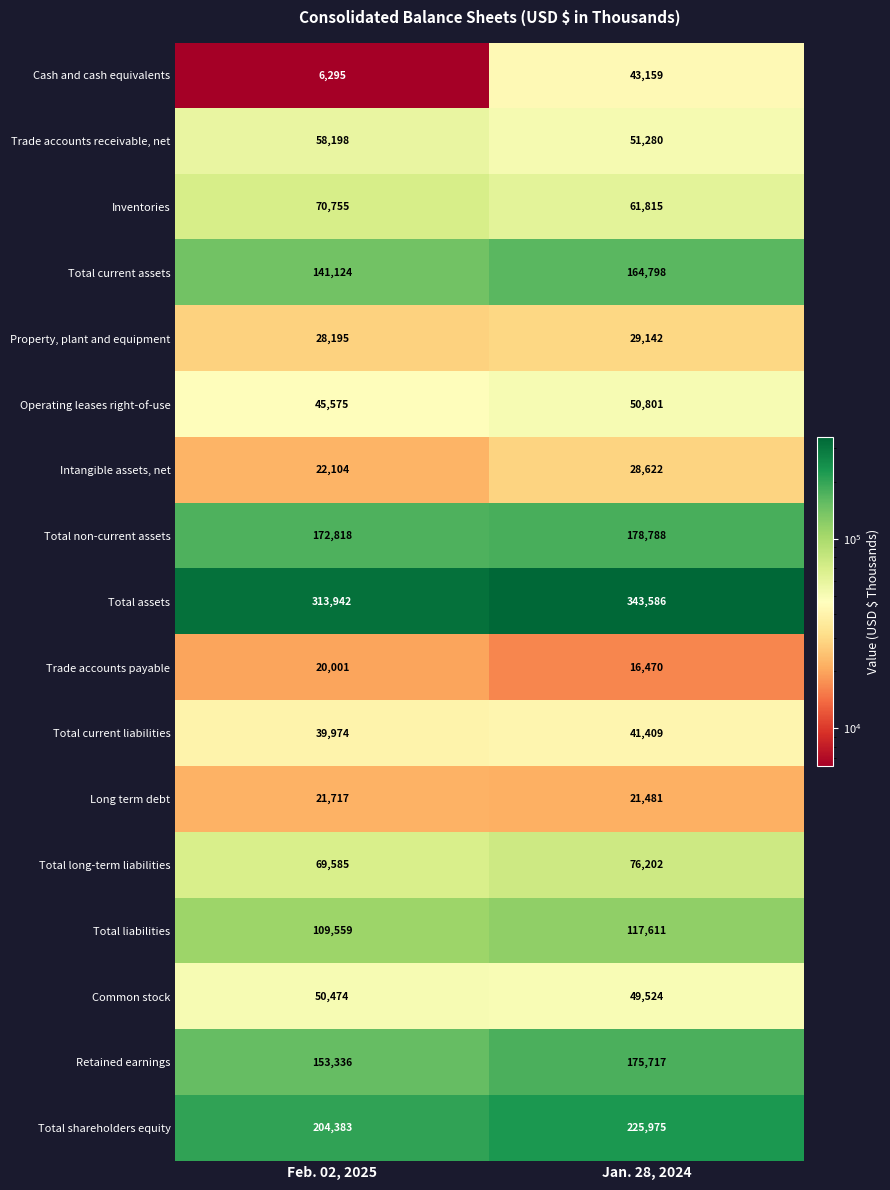

Which series has the largest total across all categories?

Total assets